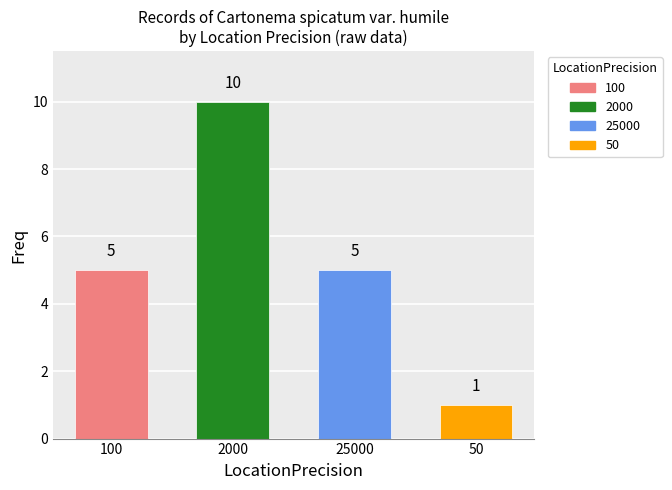

Is it true that the value at 2000 is 10?

True